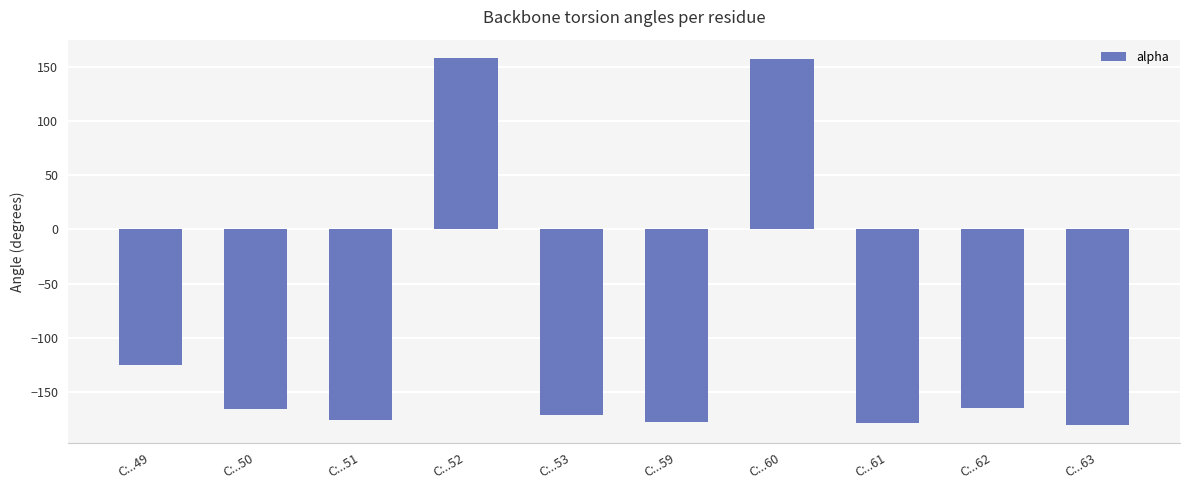

How many values are above zero?

2